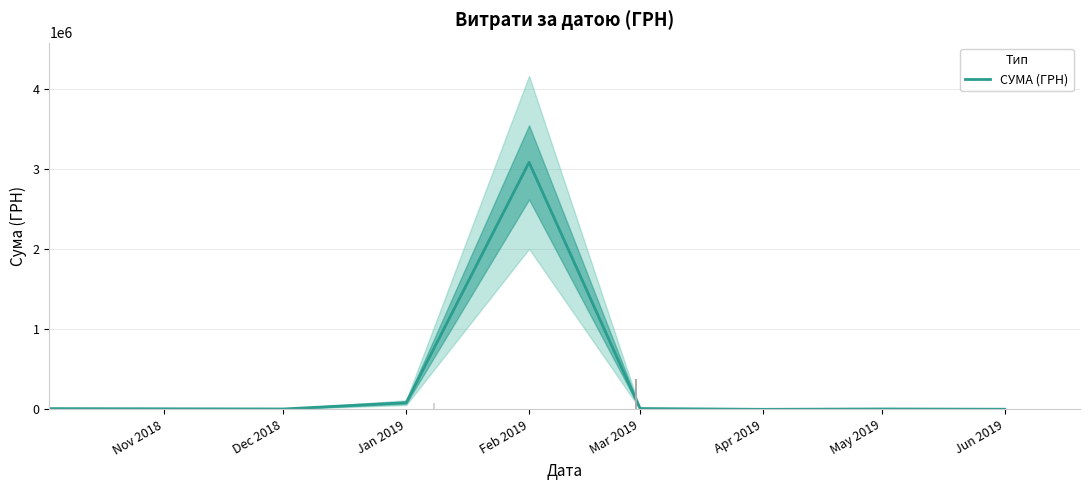

At which category does the chart reach its minimum across all series?

Apr 2019